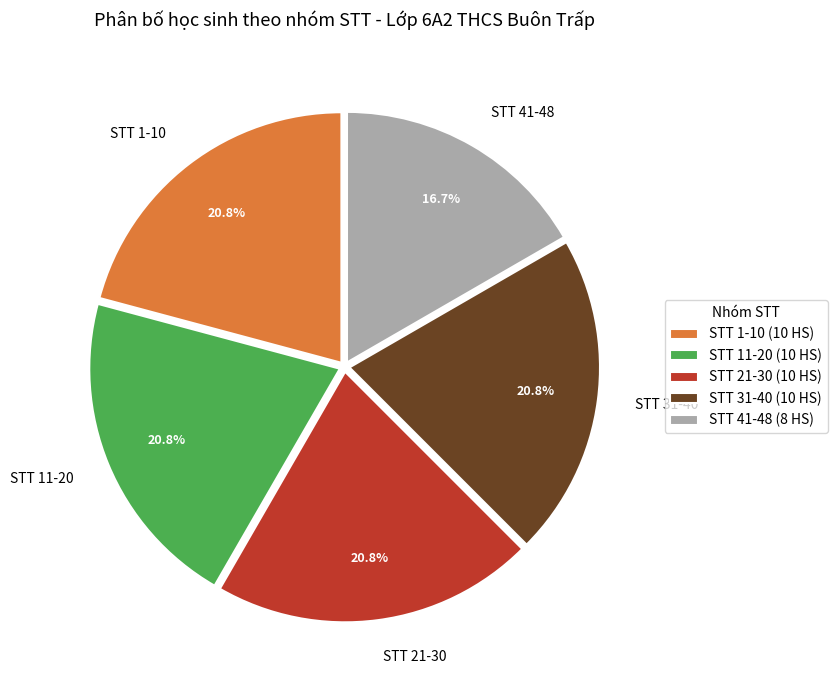

Does STT 31-40 represent more than half of the total?

No